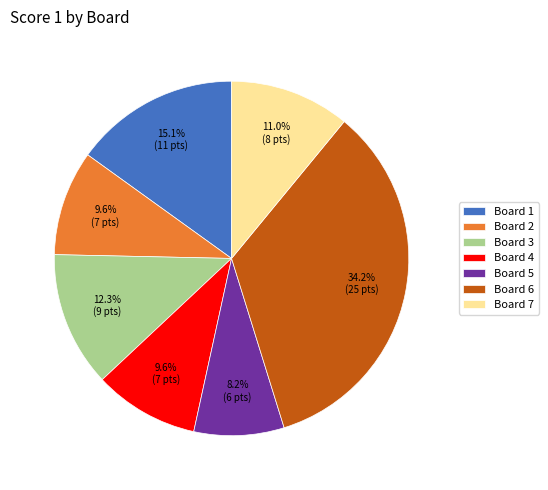

Is there a majority slice in this chart?

No